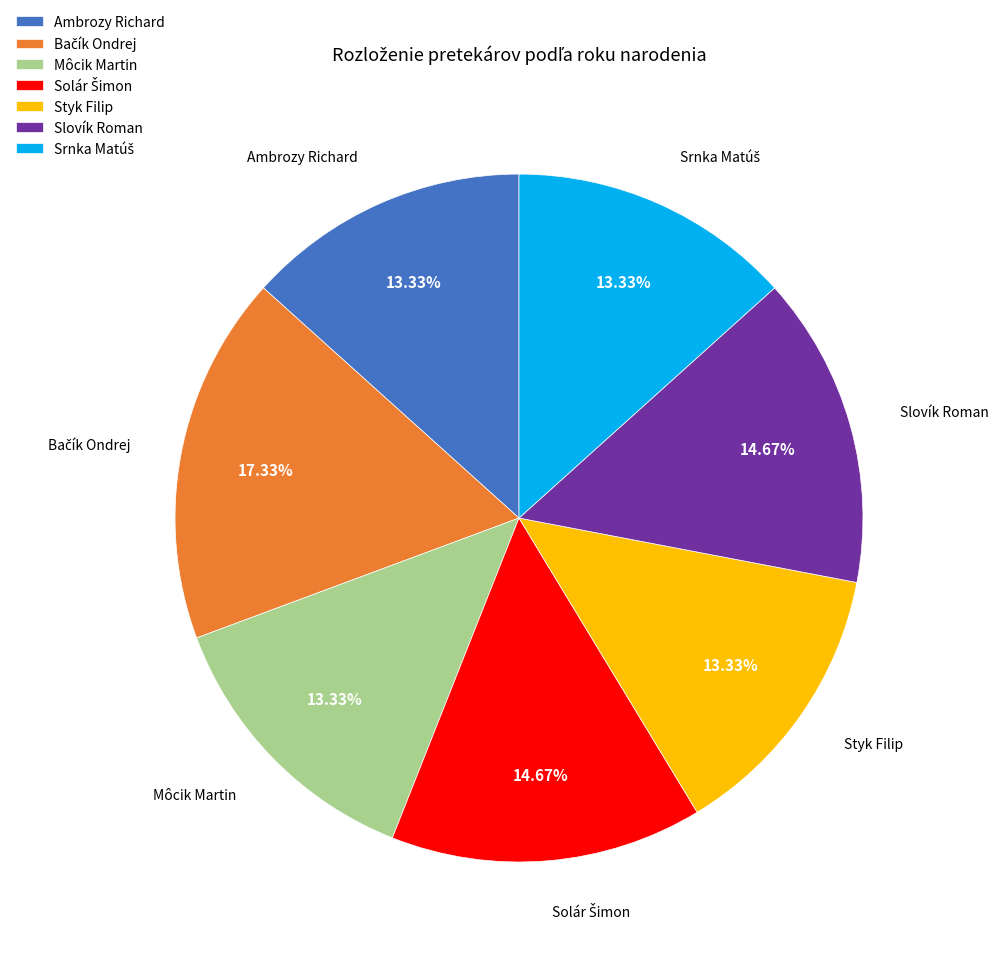

Is there a majority slice in this chart?

No